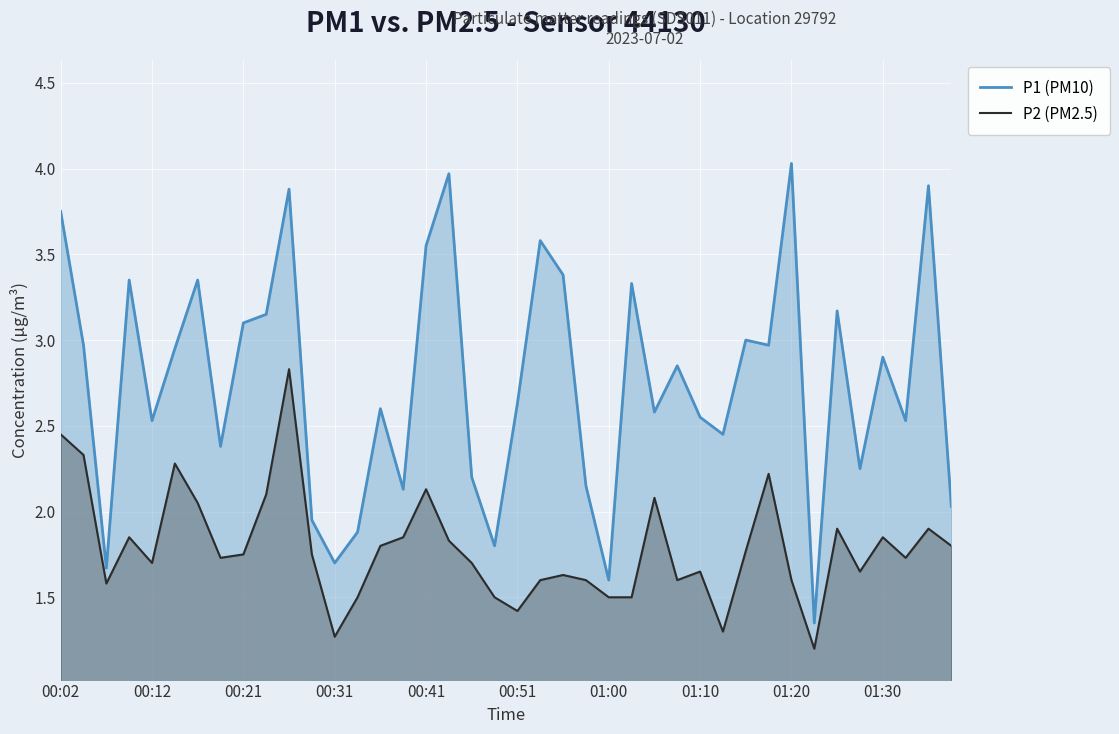

What are all the series names shown in the legend?

P1 (PM10), P2 (PM2.5)